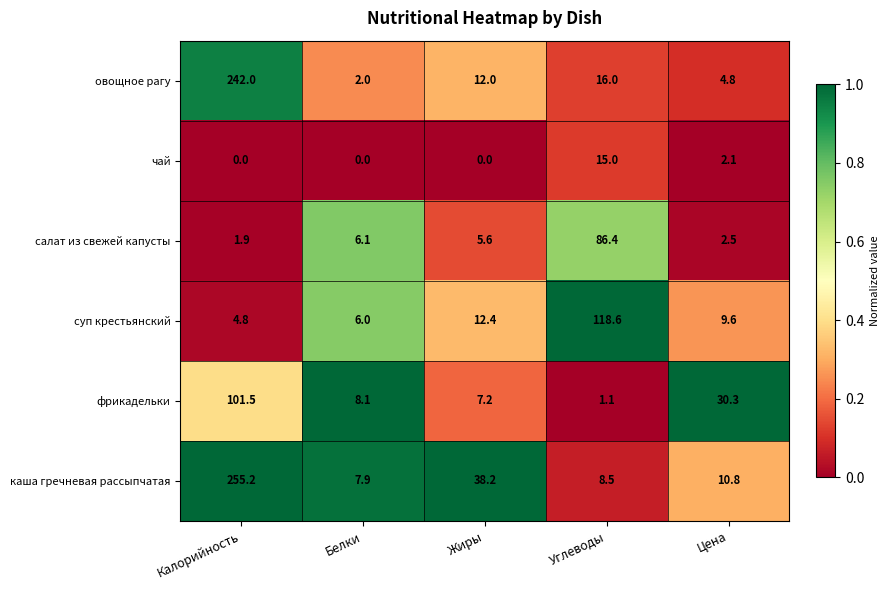

Reading left to right, list all the values displayed in this chart.

овощное рагу: Калорийность=242.0	Белки=2.0	Жиры=12.0	Углеводы=16.0	Цена=4.8
чай: Калорийность=0.0	Белки=0.0	Жиры=0.0	Углеводы=15.0	Цена=2.1
салат из свежей капусты: Калорийность=1.9	Белки=6.1	Жиры=5.6	Углеводы=86.4	Цена=2.5
суп крестьянский: Калорийность=4.8	Белки=6.0	Жиры=12.4	Углеводы=118.6	Цена=9.6
фрикадельки: Калорийность=101.5	Белки=8.1	Жиры=7.2	Углеводы=1.1	Цена=30.3
каша гречневая рассыпчатая: Калорийность=255.2	Белки=7.9	Жиры=38.2	Углеводы=8.5	Цена=10.8